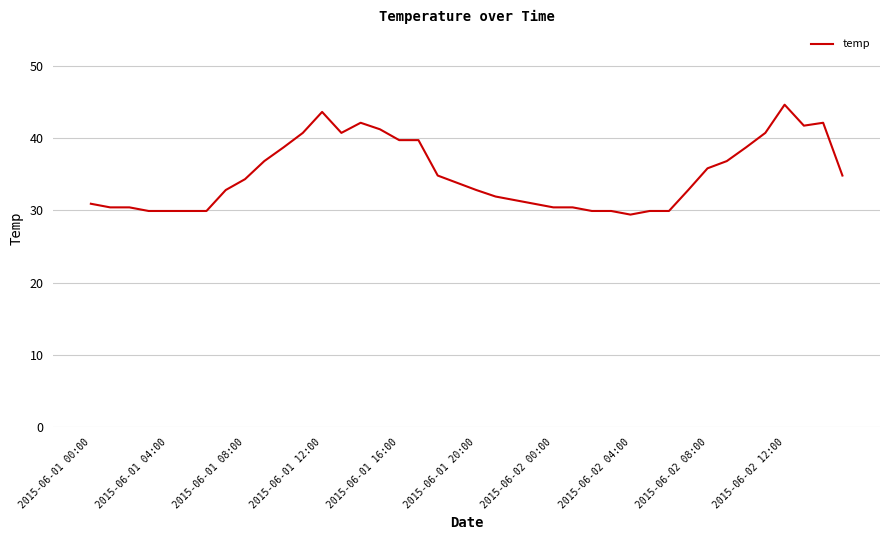

True or false: the data has more than 2 interior local peaks.

True